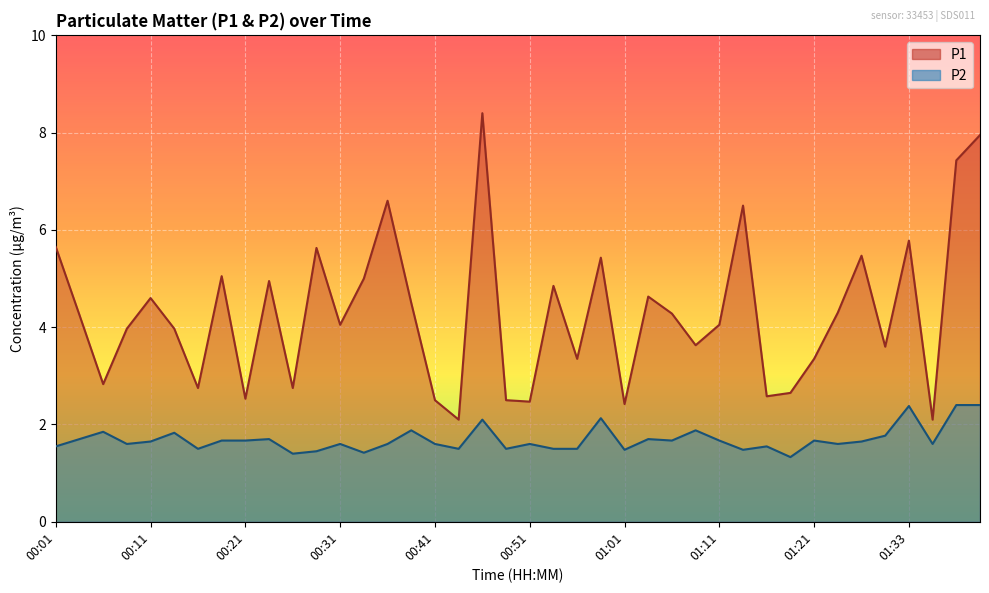

At which category does P1 reach its first local valley?

00:06